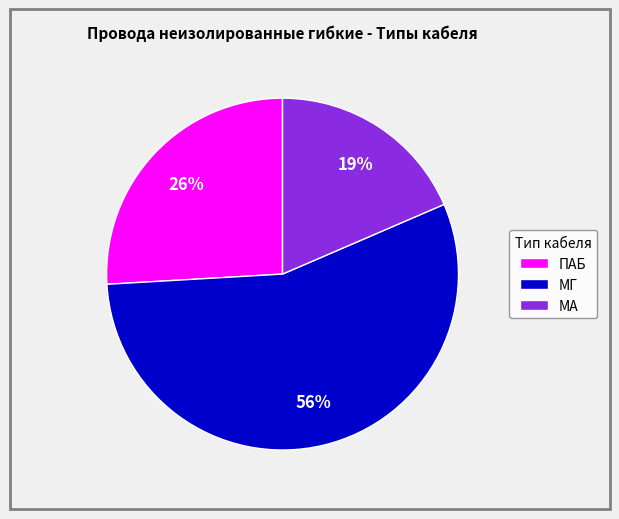

Count the number of slices in the pie.

3